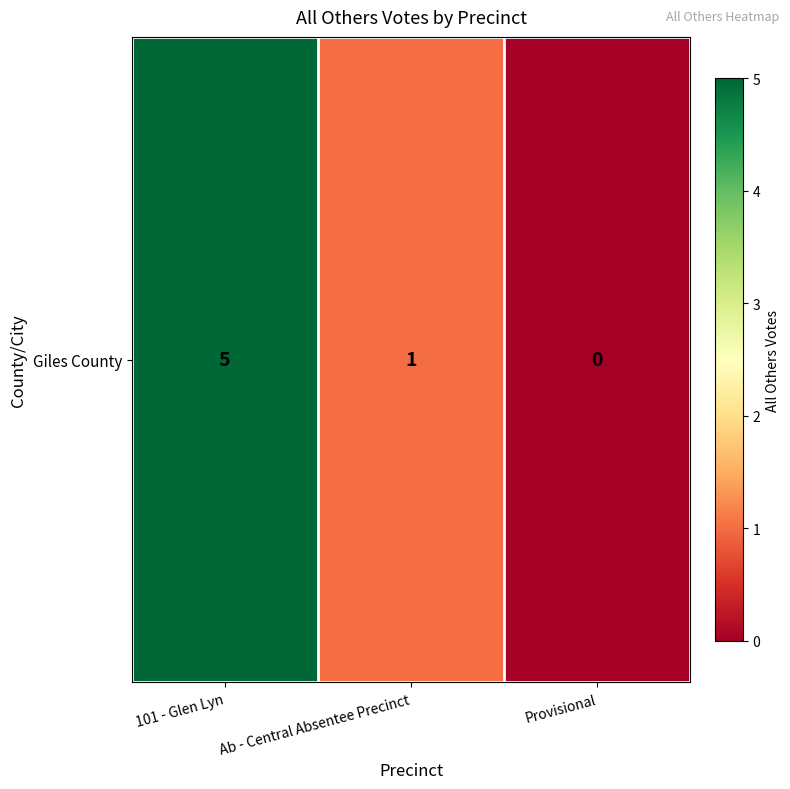

At which category does the chart reach its minimum across all series?

Provisional